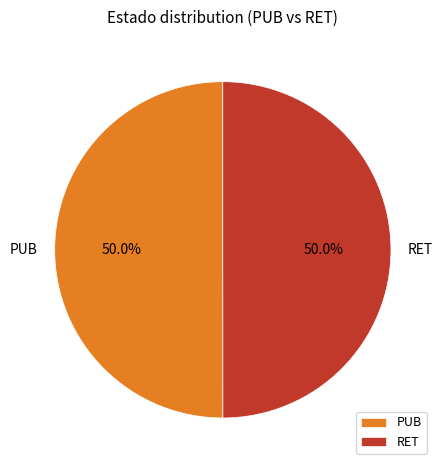

How many slices are in this pie chart?

2